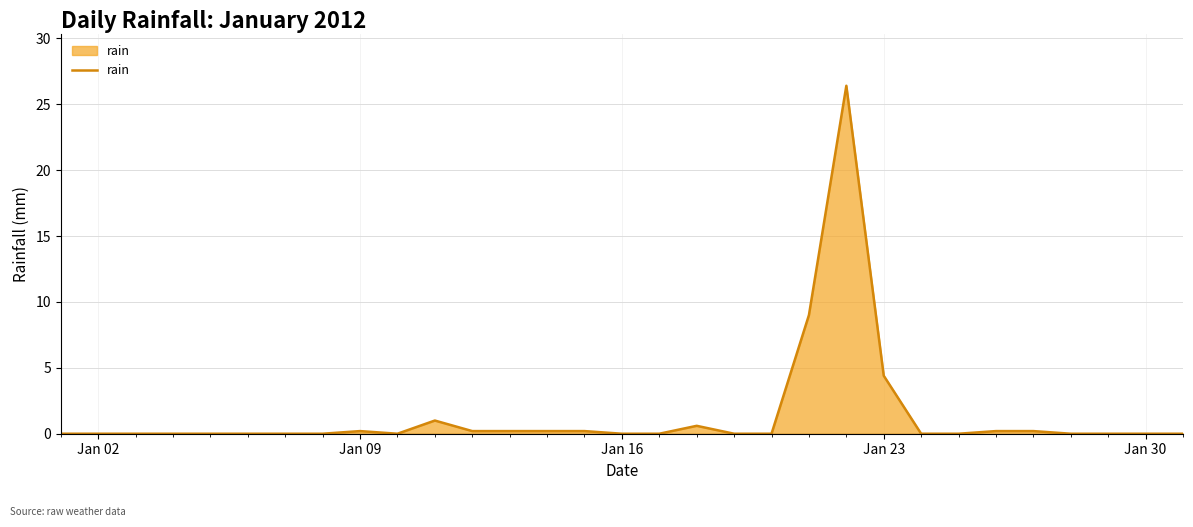

What is the maximum value shown in the chart?

26.4